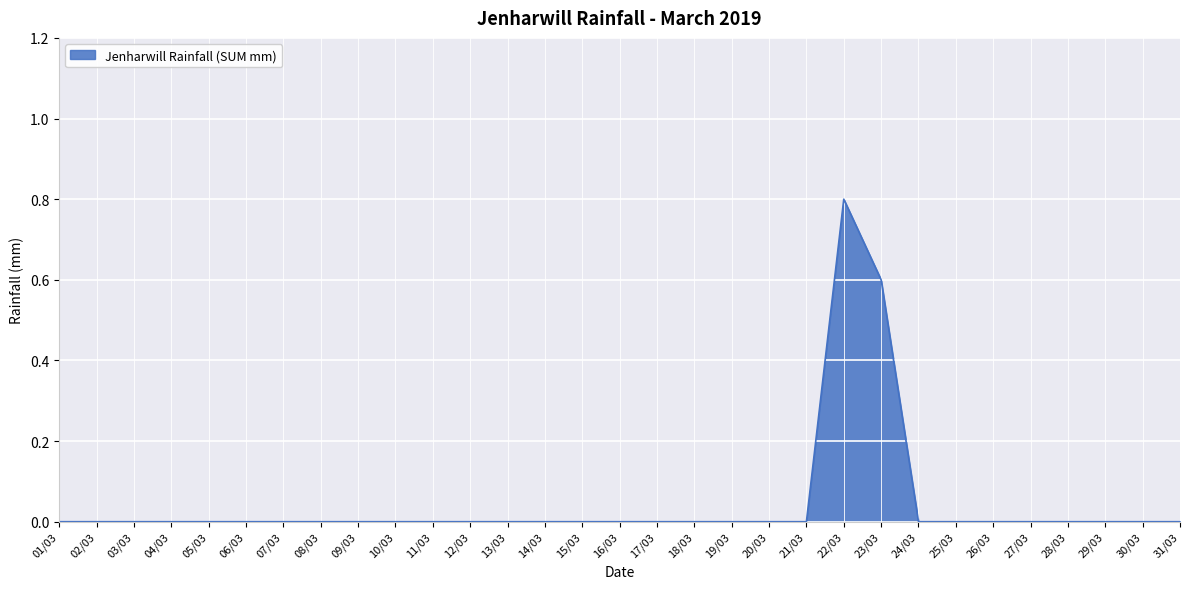

The value at 18/03 is 0.3. True or false?

False